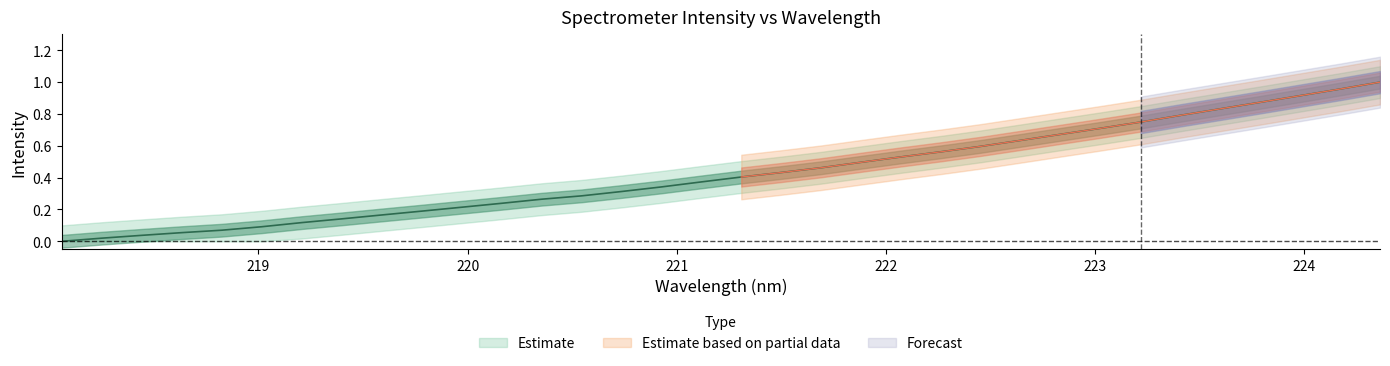

How many values exceed 0?

33